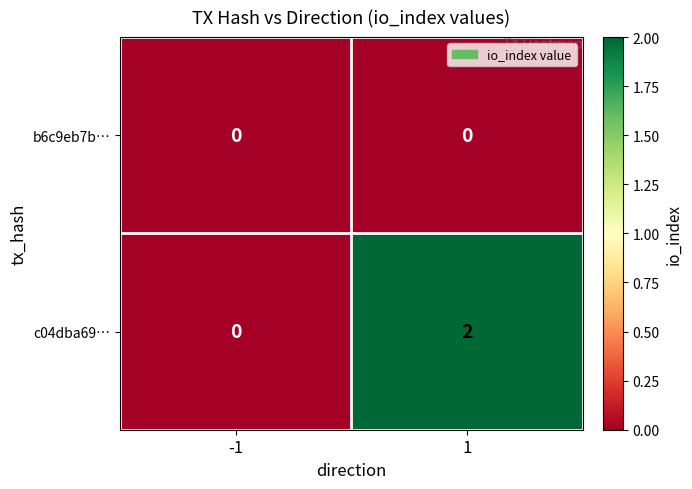

Rank the series by their average value, from highest to lowest.

c04dba69…, b6c9eb7b…